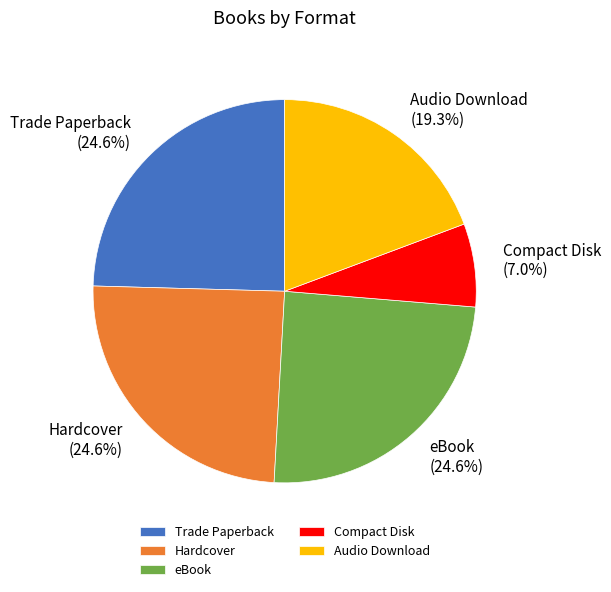

Is there any slice that represents more than half of the pie?

No